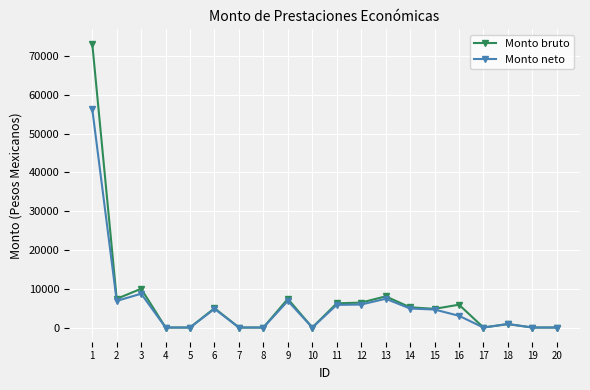

What is the spread (max minus min) of values at 2?

538.6